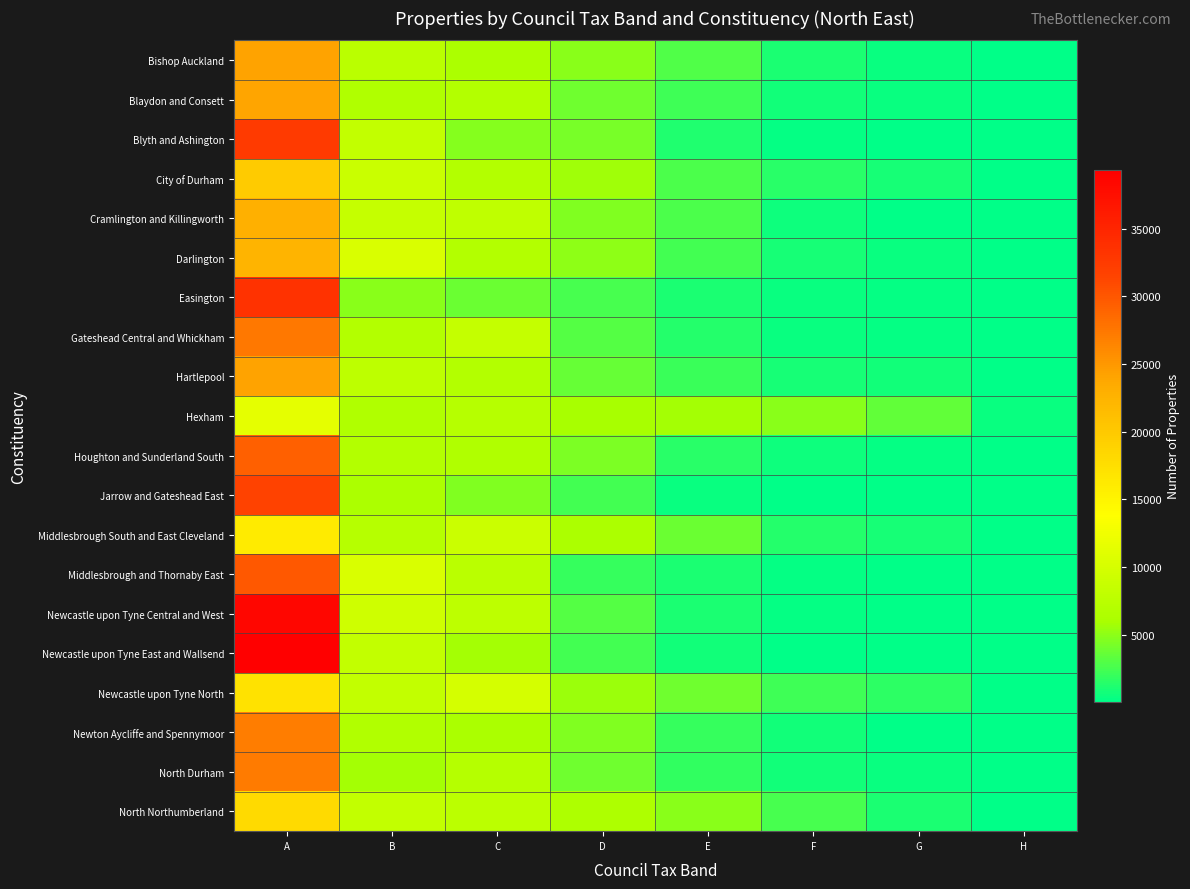

Which label corresponds to the largest value in the chart?

A